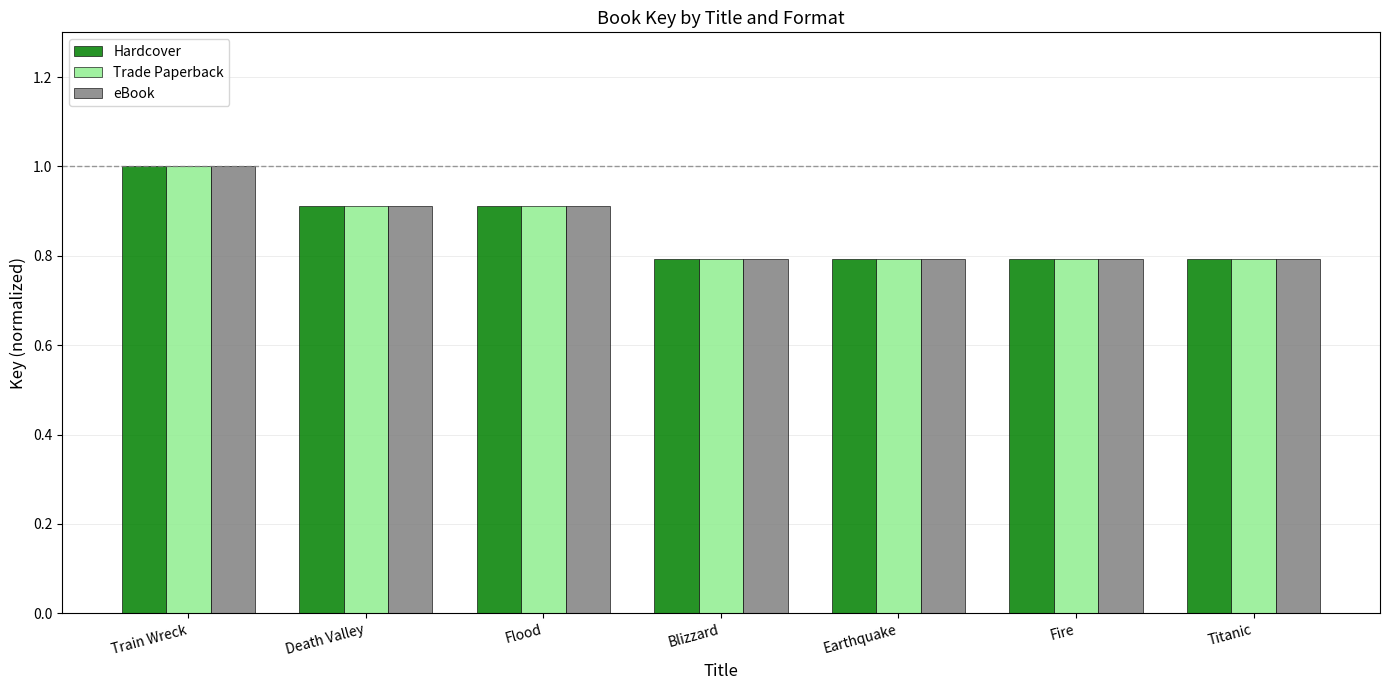

How many distinct data groups are displayed?

3